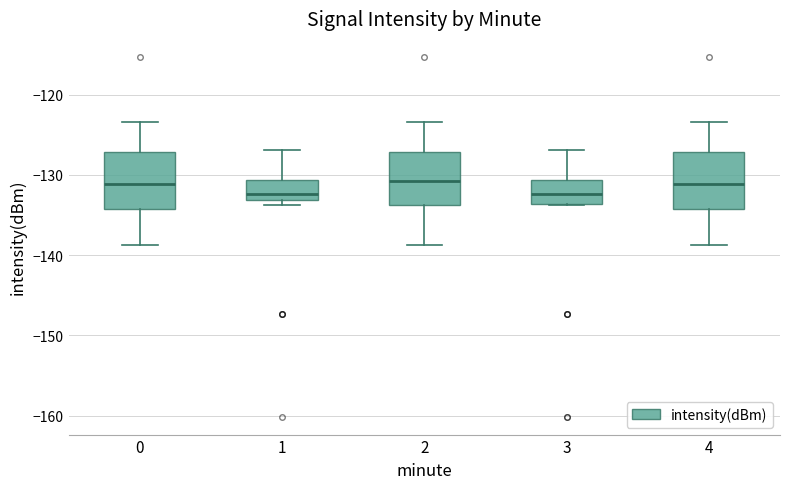

Where is the upper edge of the box at x = 0 on the y-axis? The values are not printed on the chart, so give them approximately, as read against the axis.

-127